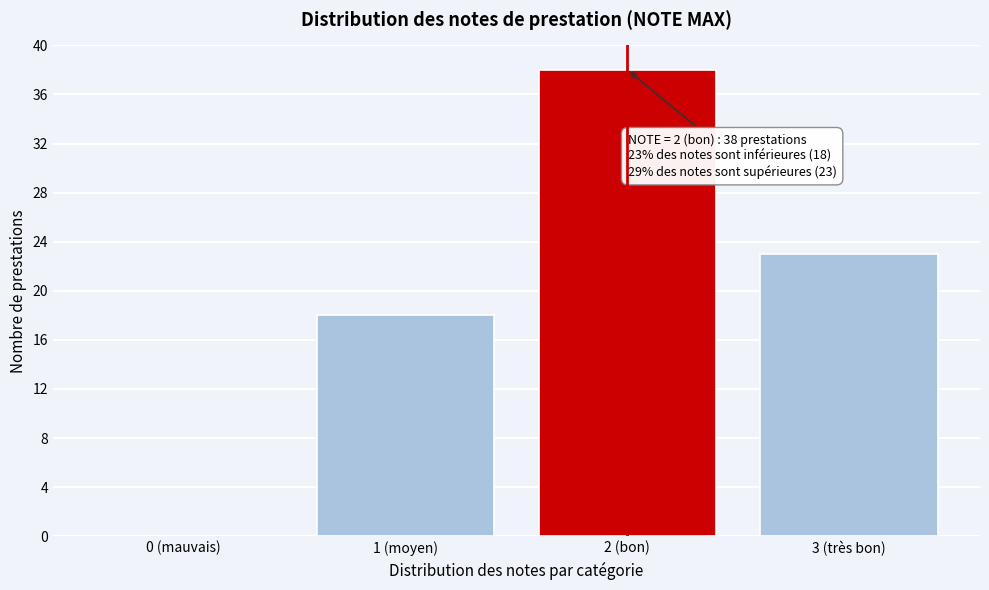

Reading left to right, what are all the values shown in this chart?

0 (mauvais)=0	1 (moyen)=18	2 (bon)=38	3 (très bon)=23